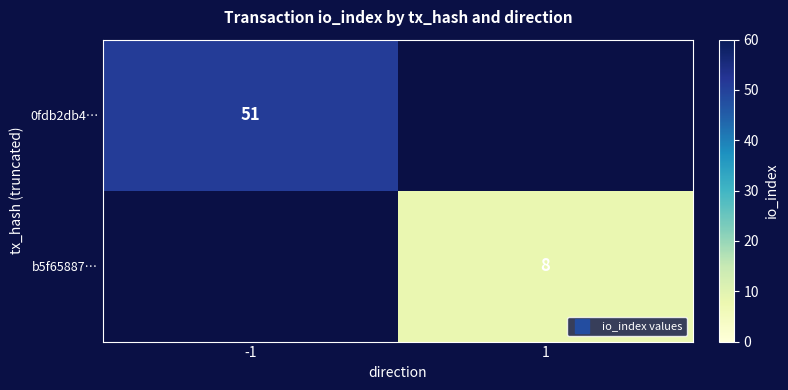

Rank the categories by 0fdb2db4… value from lowest to highest.

-1, 1